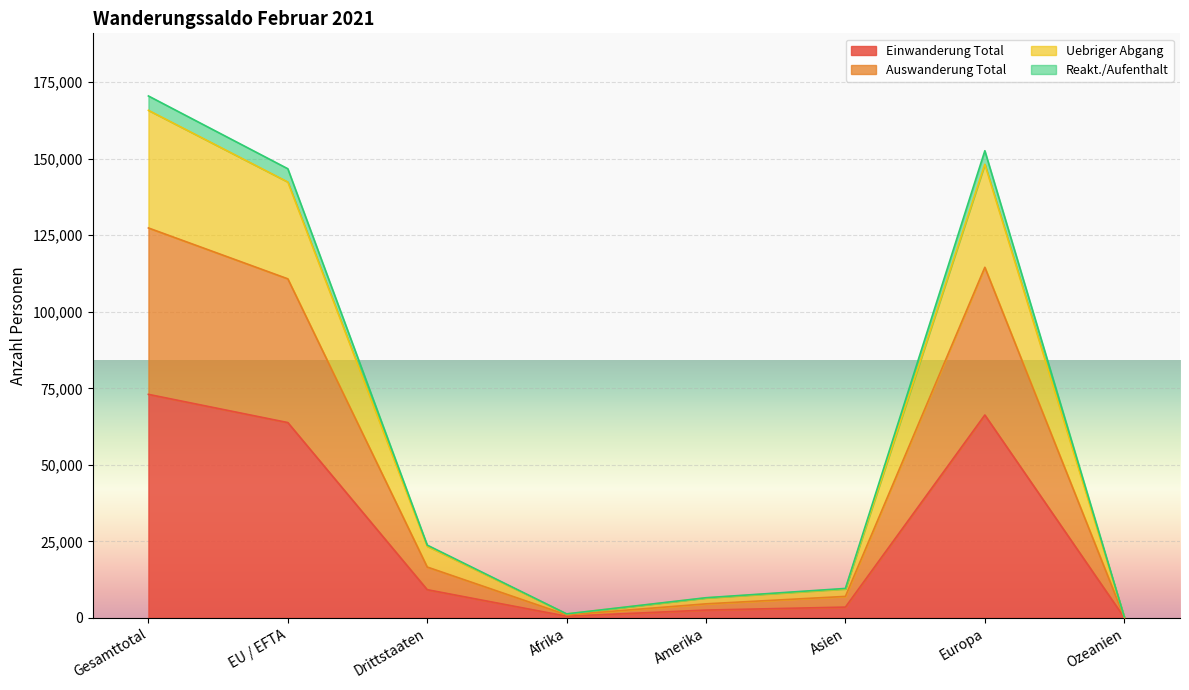

True or false: Auswanderung Total and Reakt./Aufenthalt cross at least once.

False